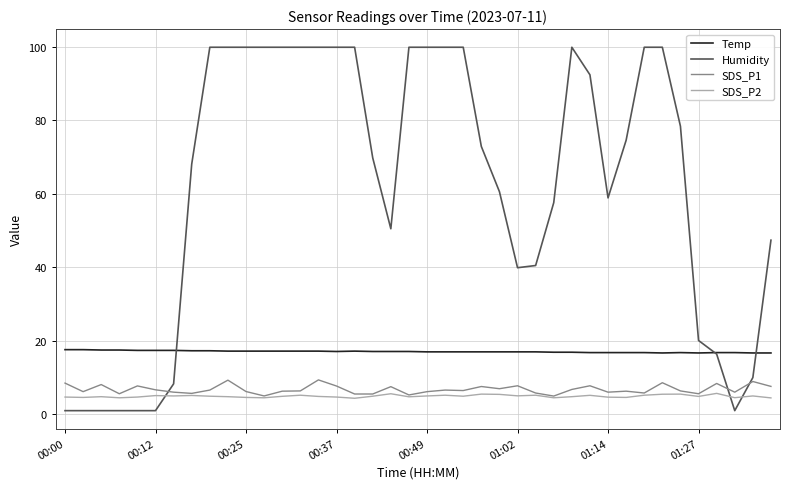

Which series has the largest total across all categories?

Humidity